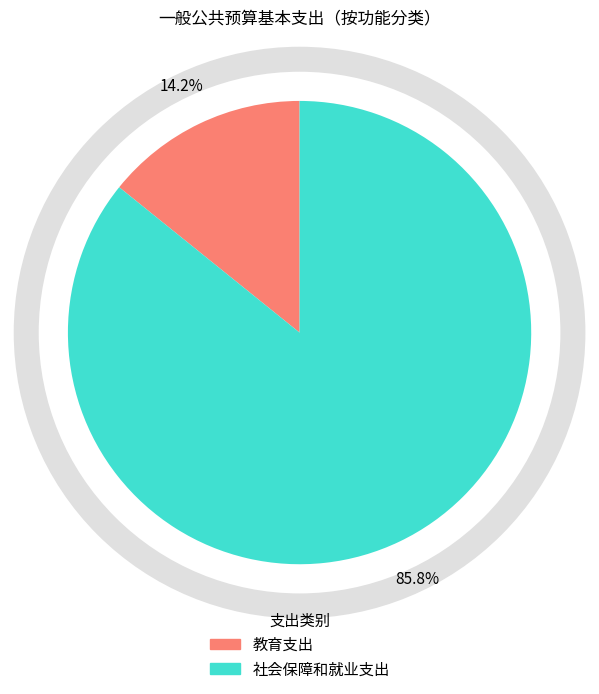

Count the number of slices in the pie.

2